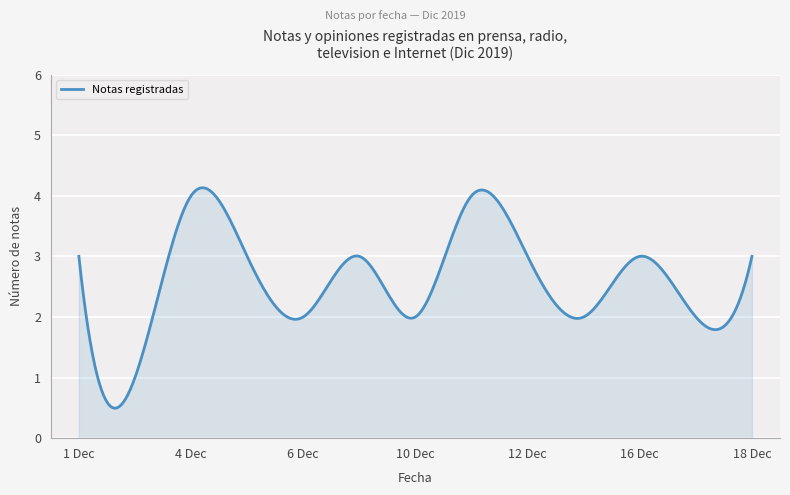

What is the difference between the maximum and minimum values?

3.6